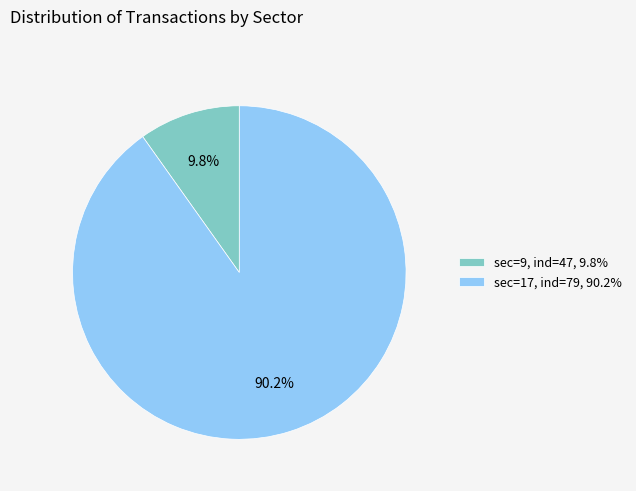

Between sec=17, ind=79, 90.2% and sec=9, ind=47, 9.8%, which is larger?

sec=17, ind=79, 90.2%